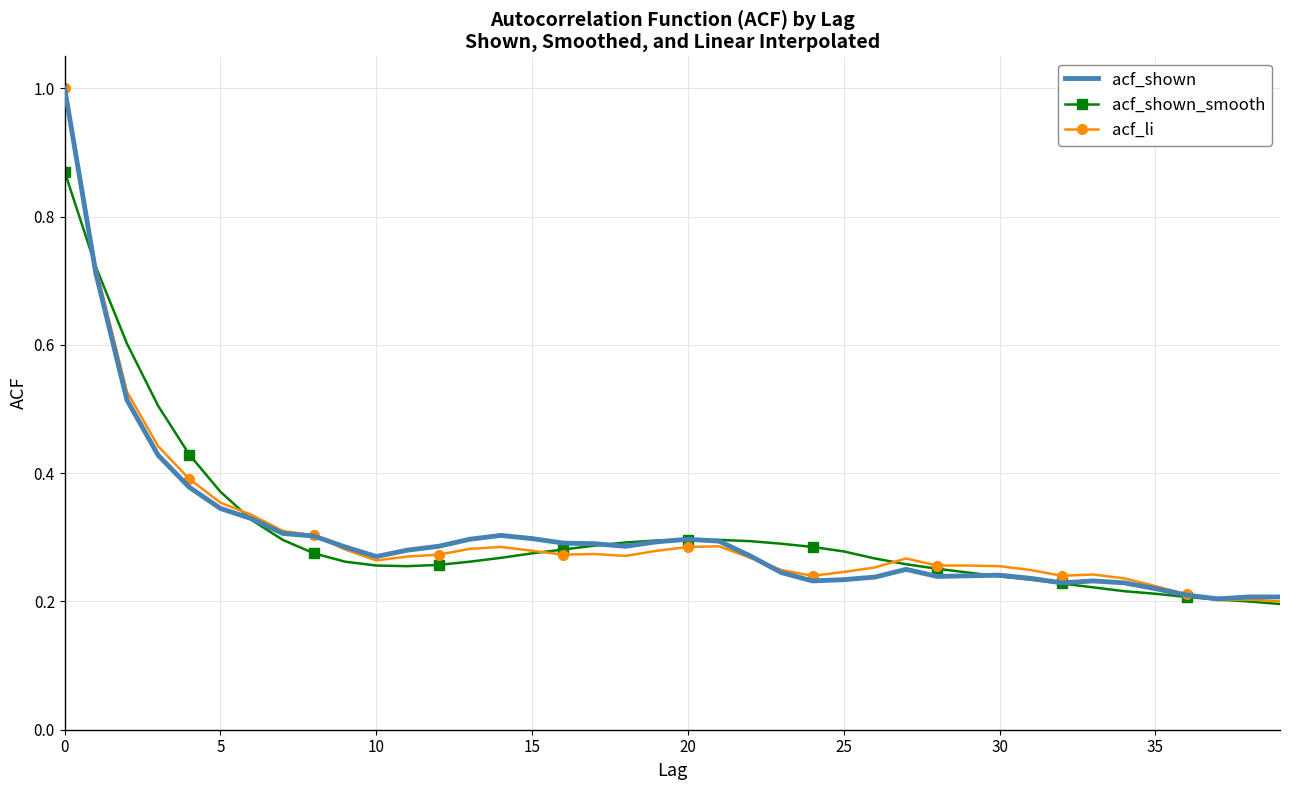

What is the greatest value displayed?

1.0